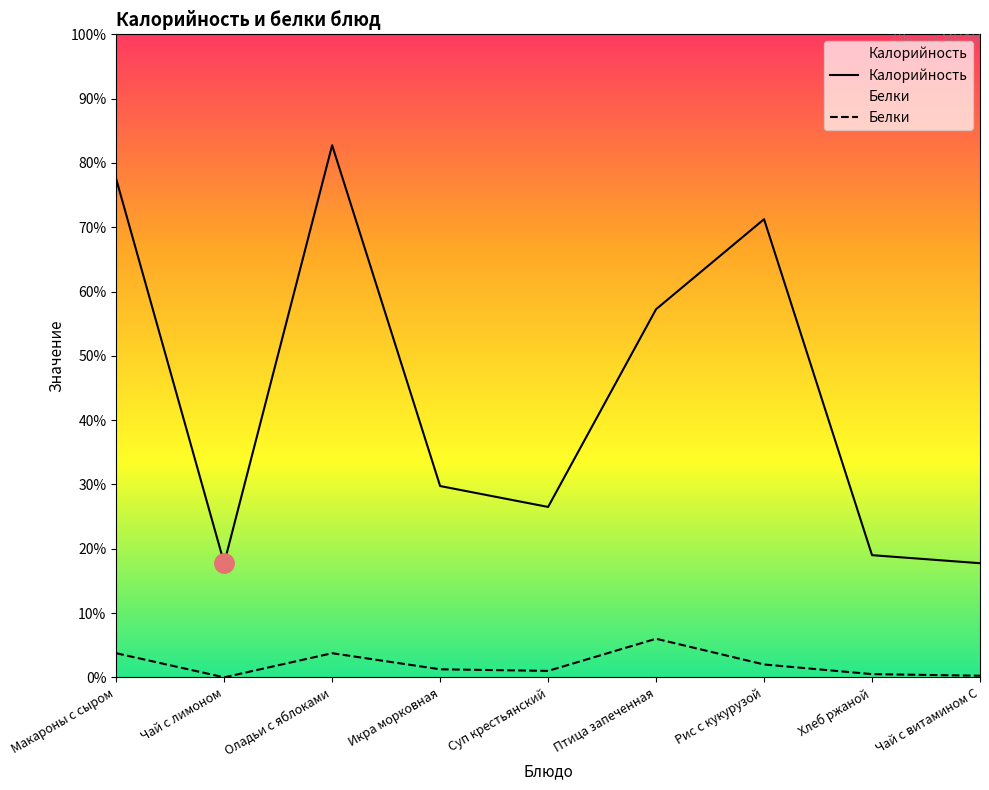

At how many categories does at least one series exceed 3?

9